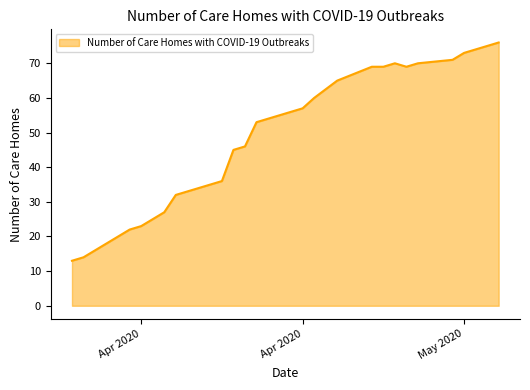

What is the smallest value displayed?

13